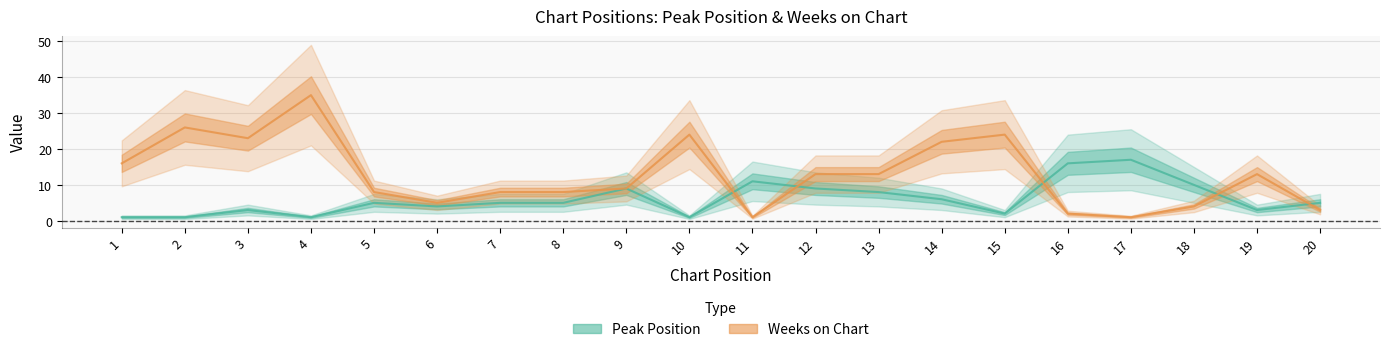

Which has a higher value, 12 or 13?

12